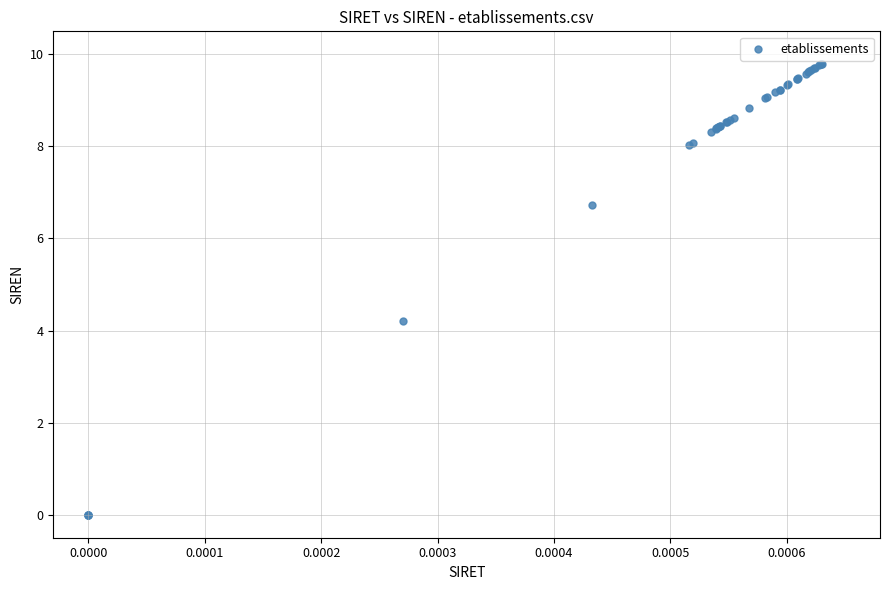

What Y value in the scatter plot is closest to 4?

4.2